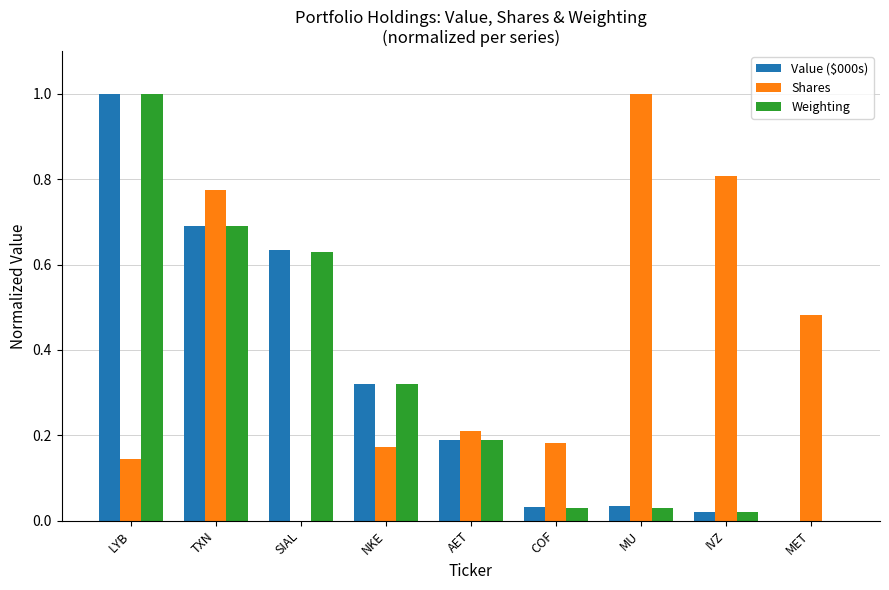

Are the bars grouped side by side (vs. stacked)?

Yes